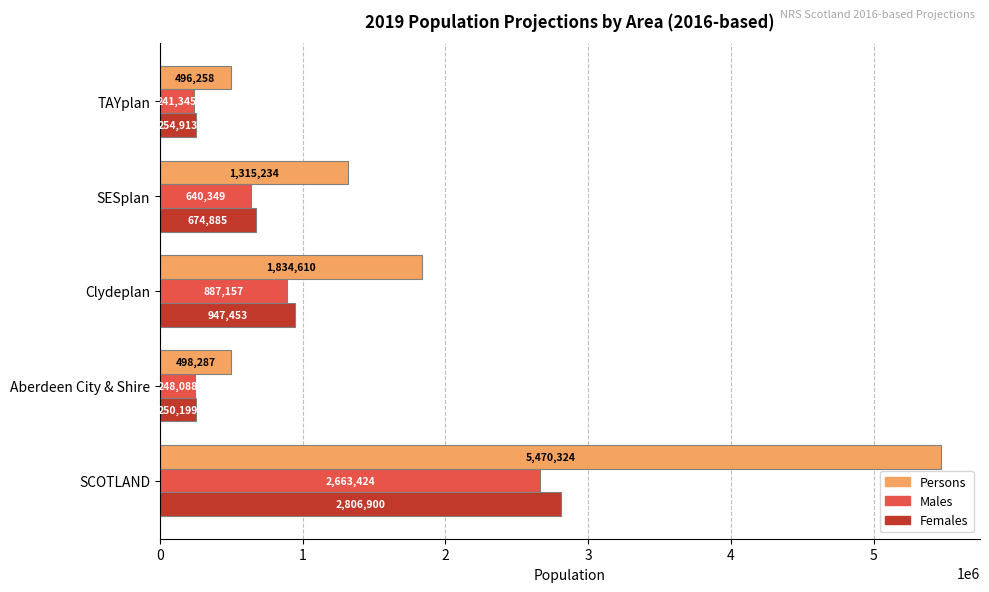

What is the difference between the maximum and minimum values in the Females series?

2556701